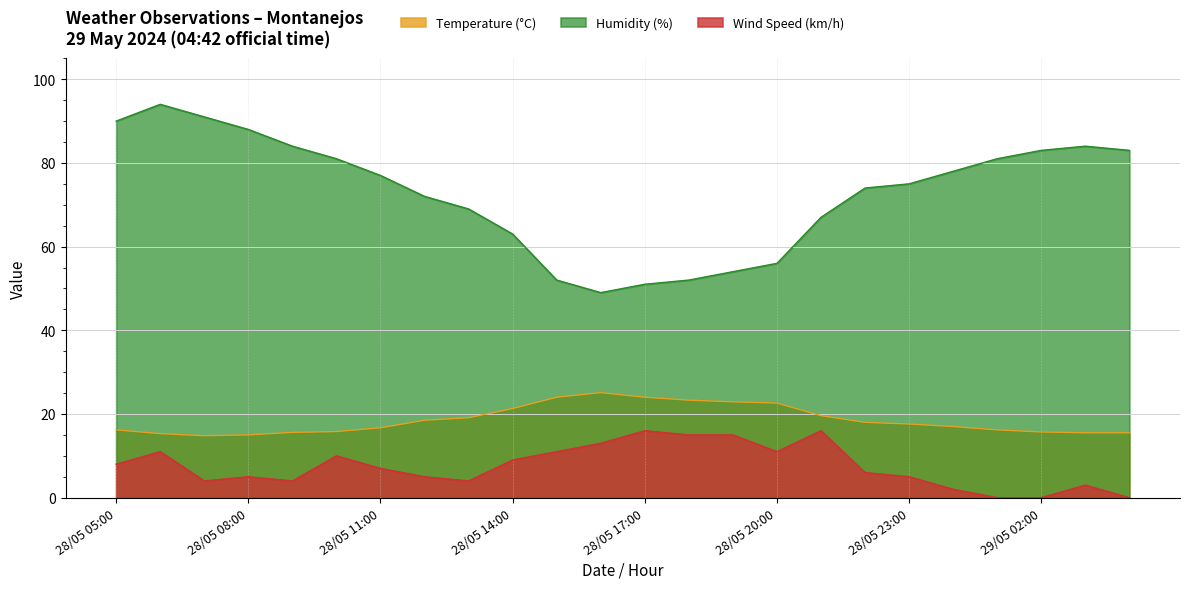

Rank the series by their average value, from highest to lowest.

Humidity (%), Temperature (°C), Wind Speed (km/h)